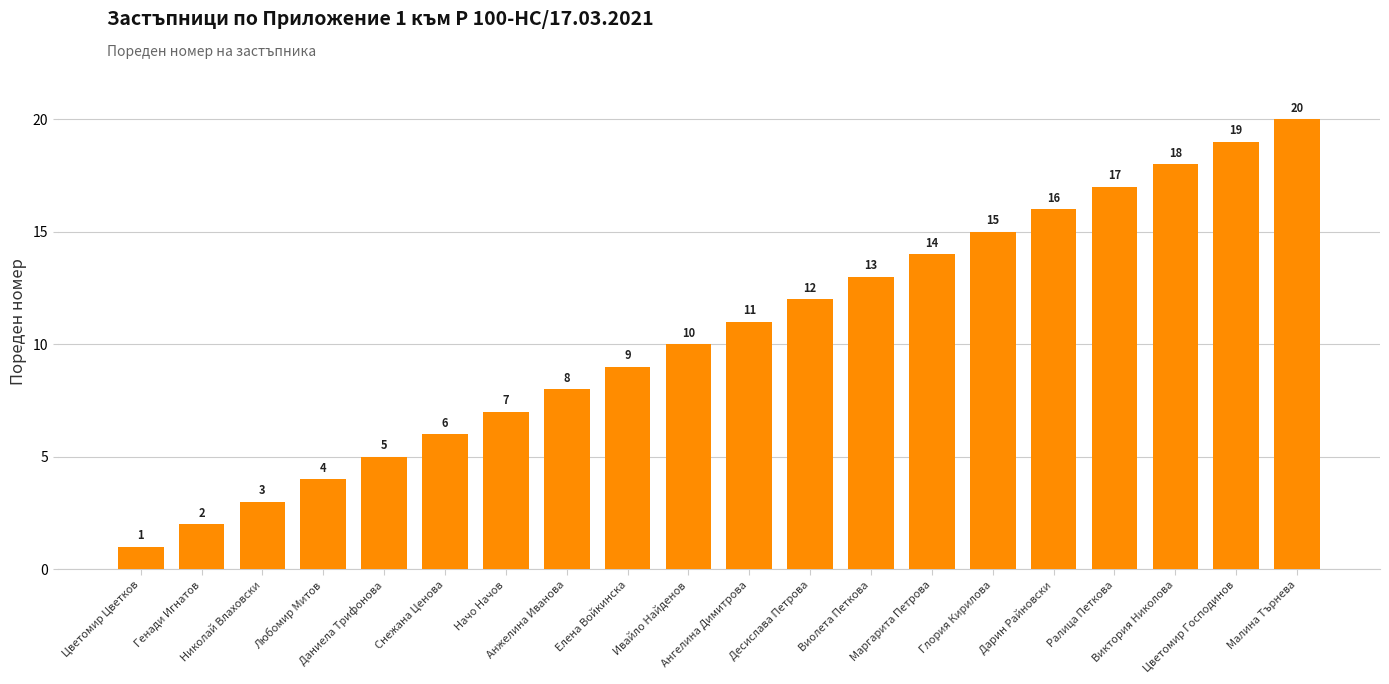

What position from the right is Даниела Трифонова?

16